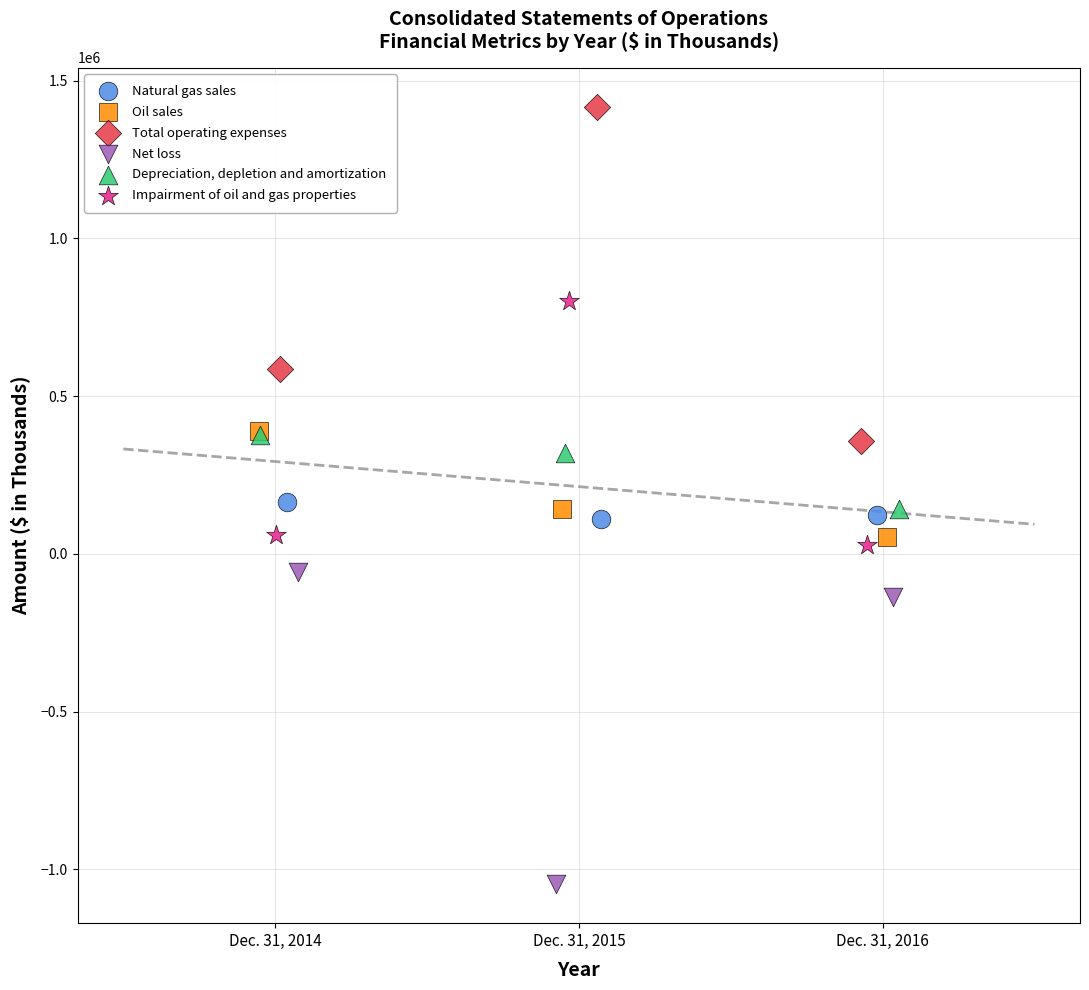

Which series contains the lowest Y value?

Net loss